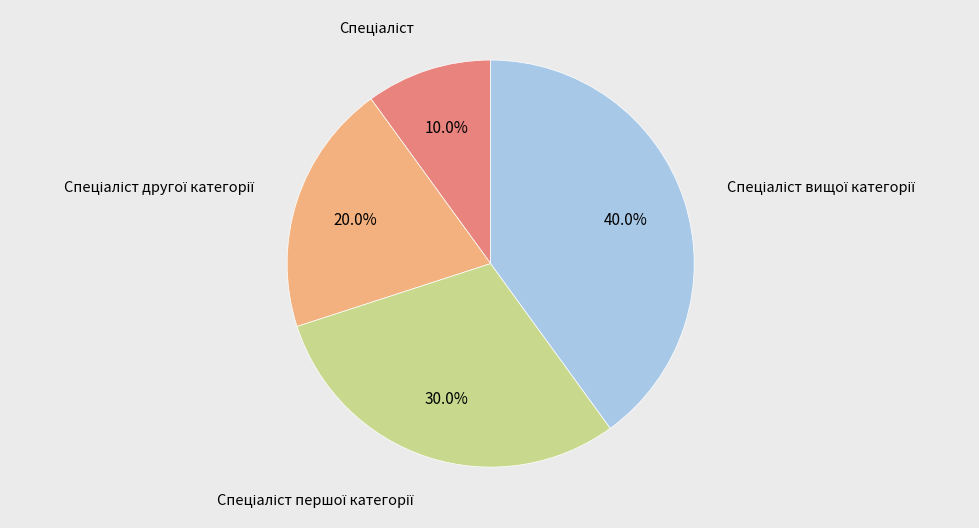

Does any single category account for the majority?

No